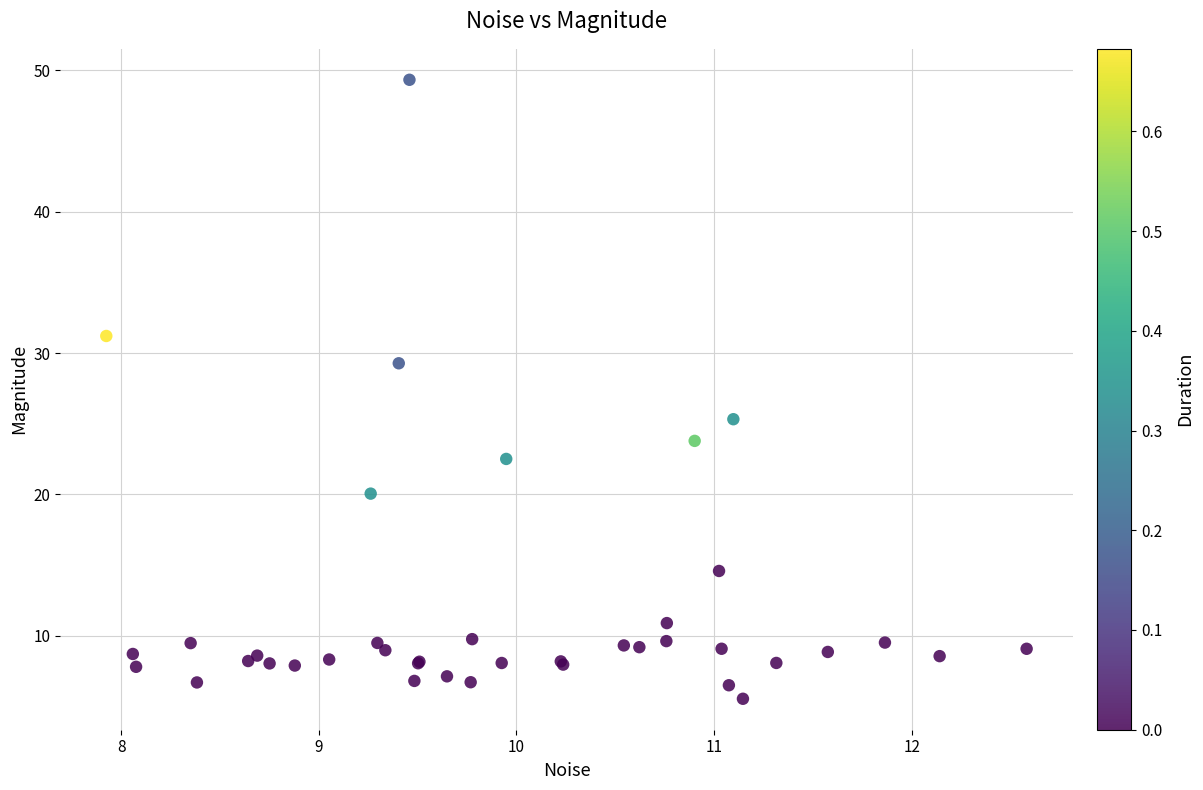

What Y value in the scatter plot is closest to 27?

25.3